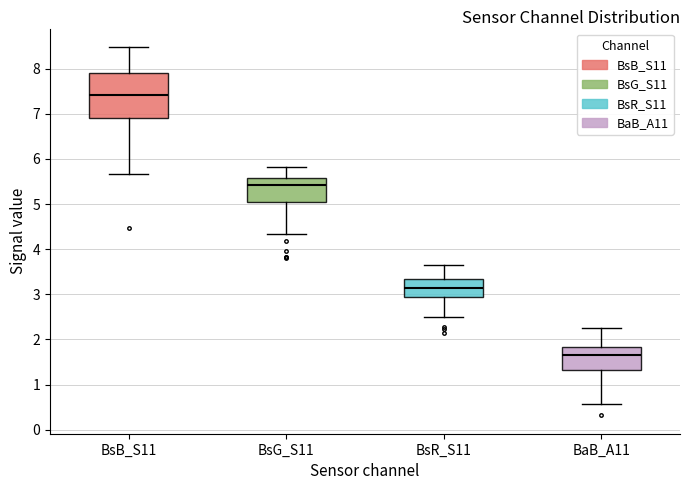

Which box has the lowest median line?

BaB_A11